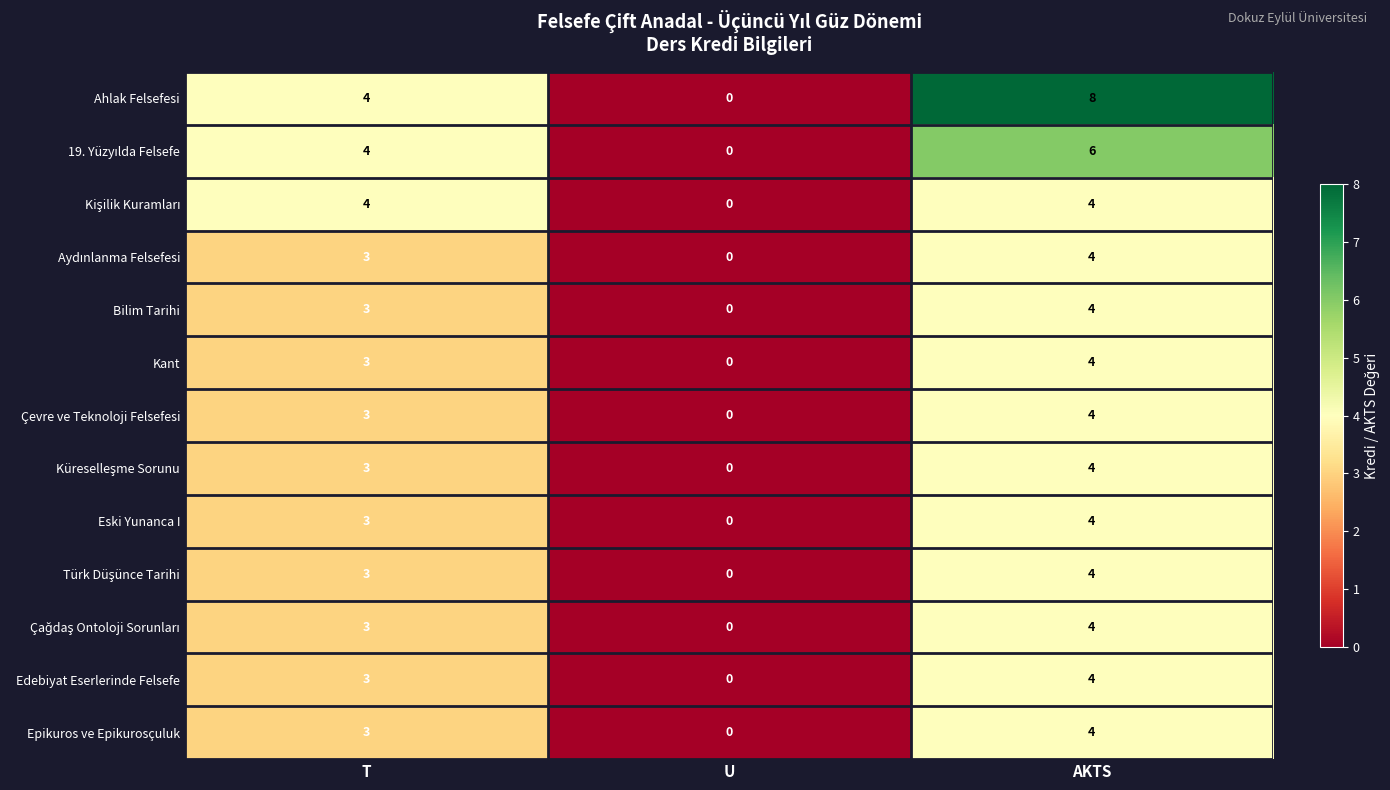

Which series has the largest total across all categories?

Ahlak Felsefesi